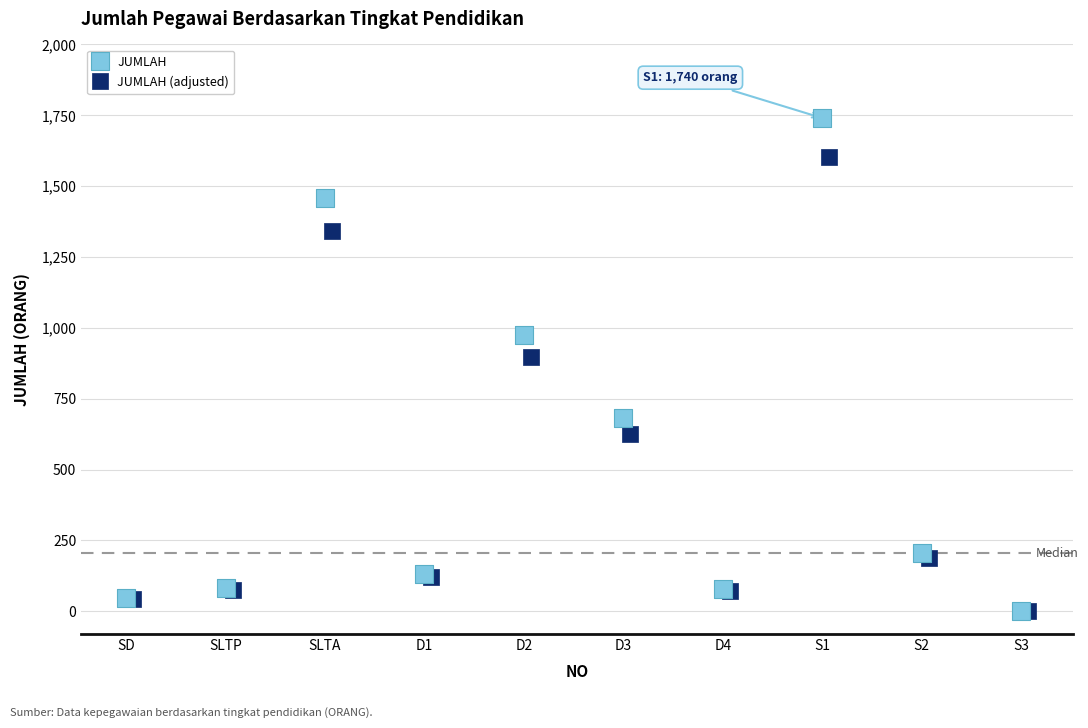

Which series reaches the maximum Y coordinate?

JUMLAH